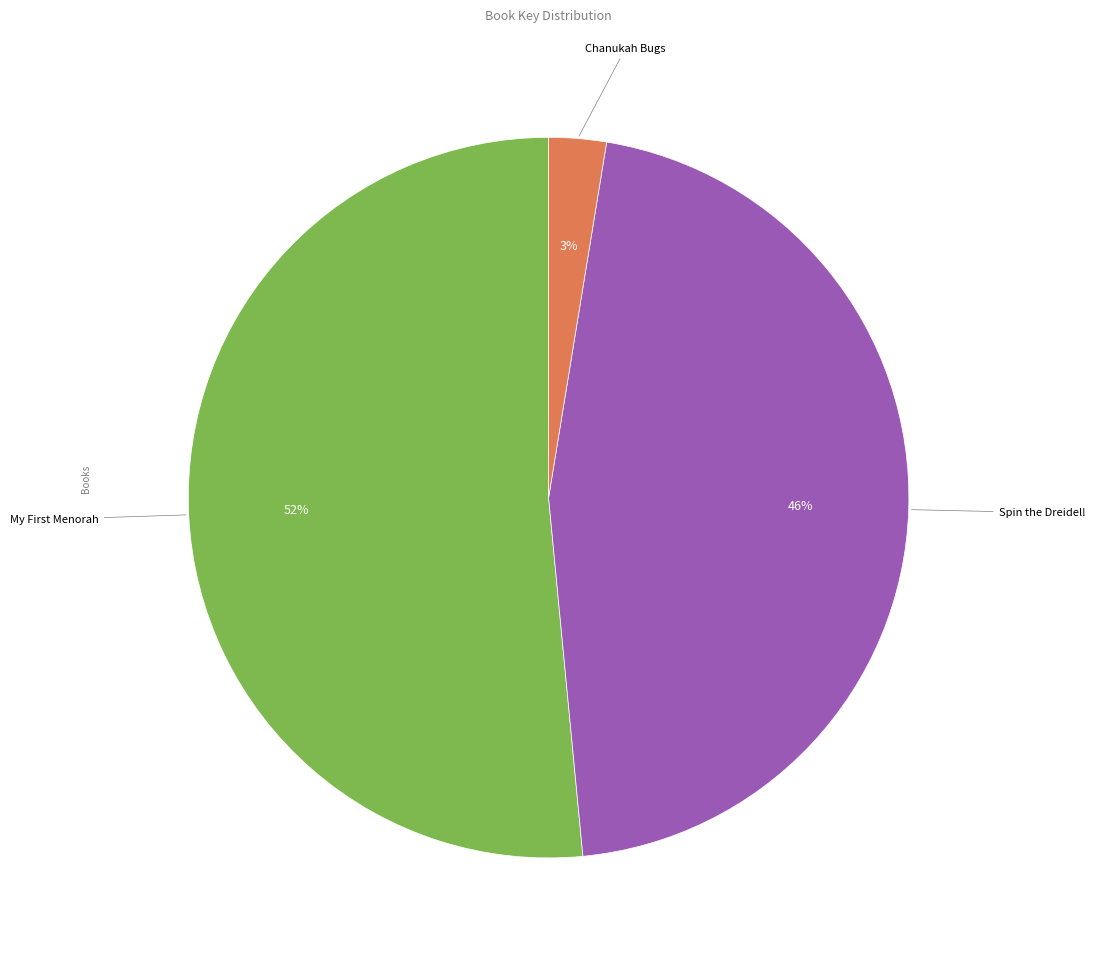

Does any single category account for the majority?

Yes